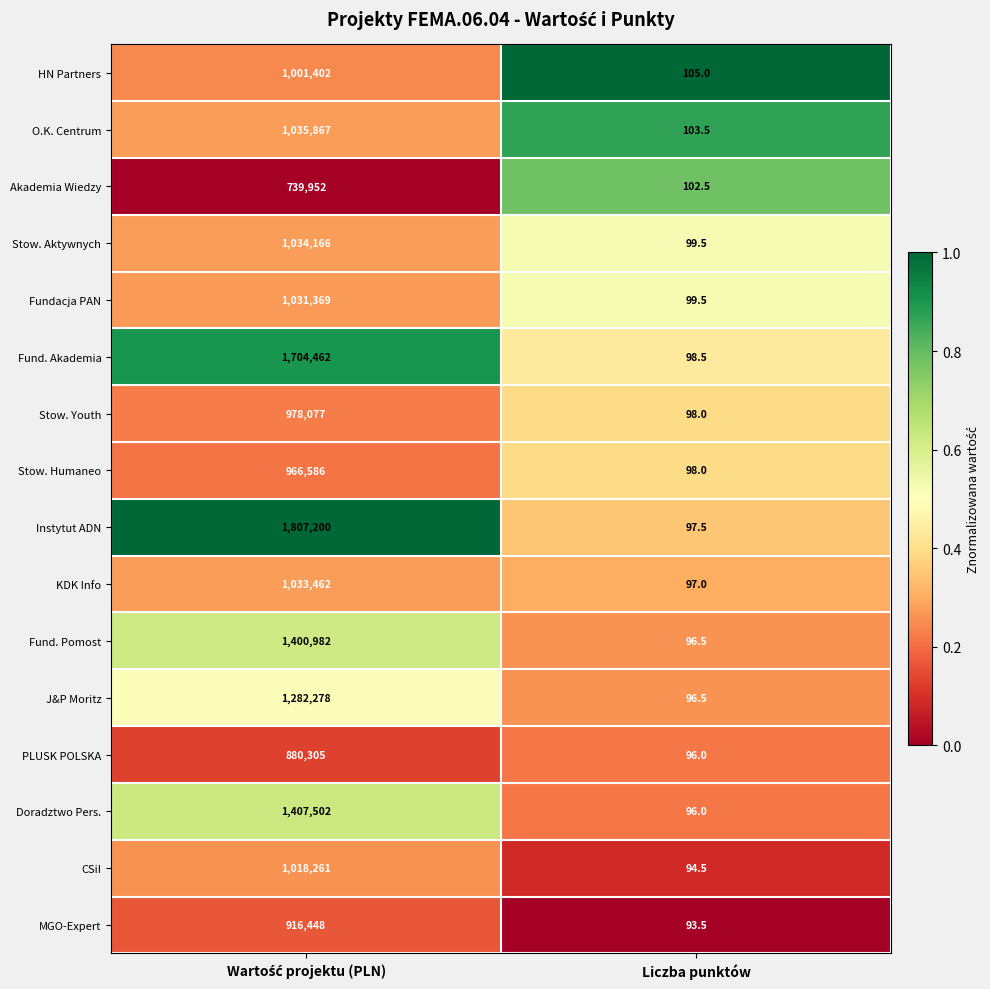

List the series in order of their peak value, highest first.

Instytut ADN, Fund. Akademia, Doradztwo Pers., Fund. Pomost, J&P Moritz, O.K. Centrum, Stow. Aktywnych, KDK Info, Fundacja PAN, CSiI, HN Partners, Stow. Youth, Stow. Humaneo, MGO-Expert, PLUSK POLSKA, Akademia Wiedzy